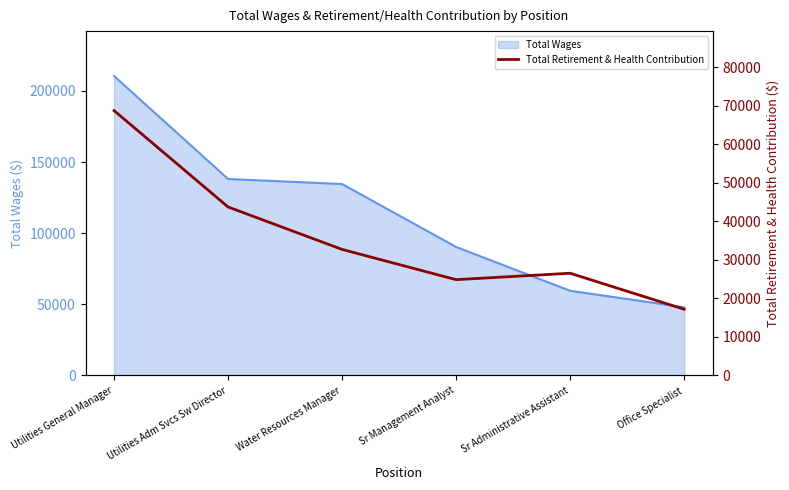

What is the sum of all values?

213908